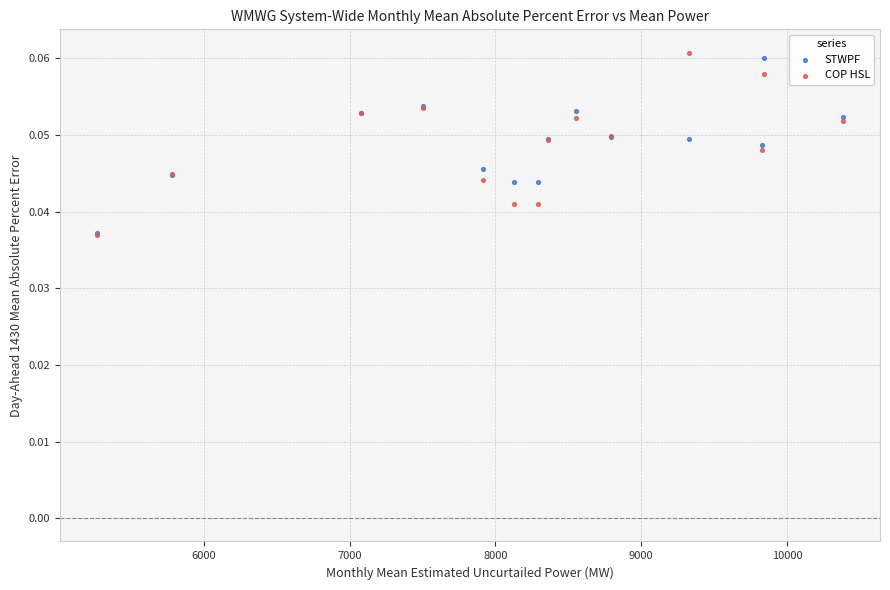

Which series has the largest Y range (max minus min)?

COP HSL